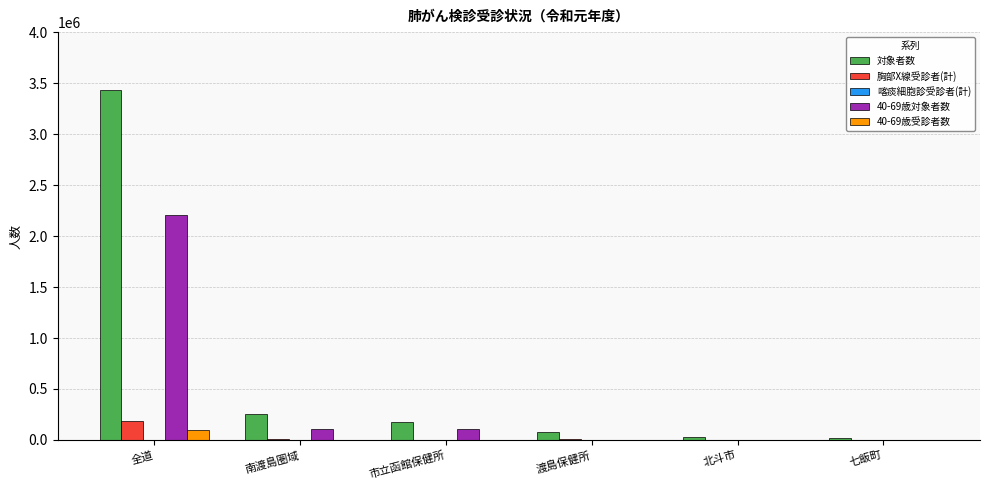

Which series has the widest spread of values?

対象者数